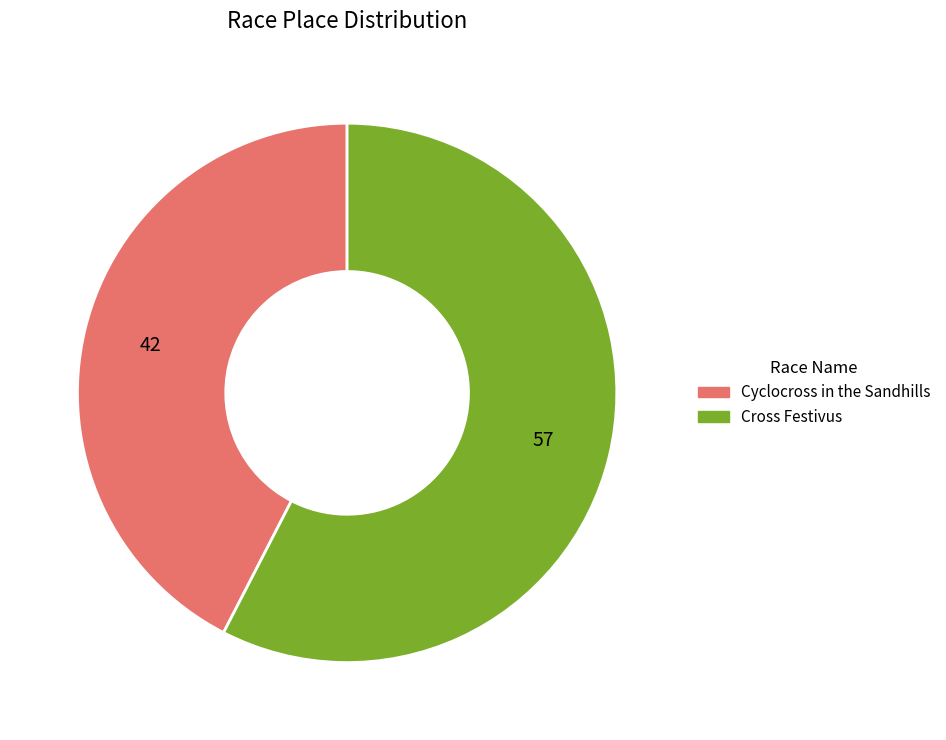

Count the number of slices in the pie.

2